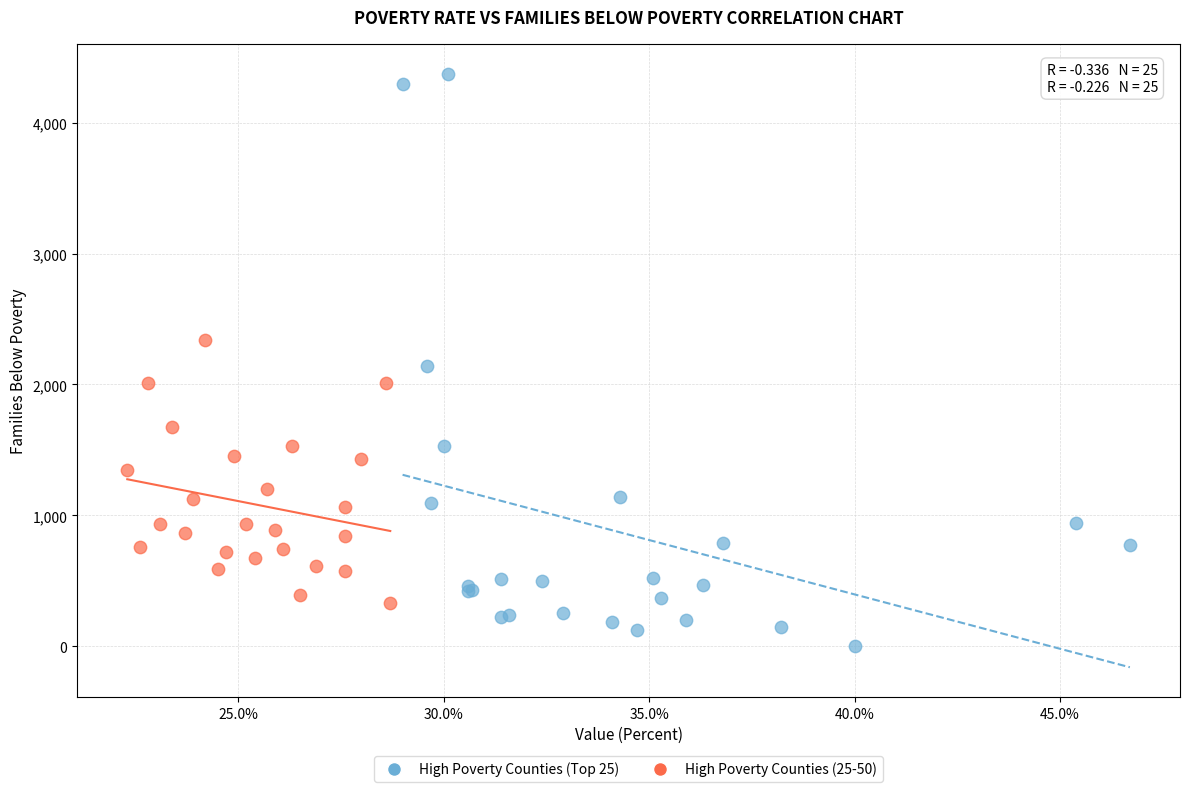

What are all the series names shown in the legend?

High Poverty Counties (Top 25), High Poverty Counties (25-50)